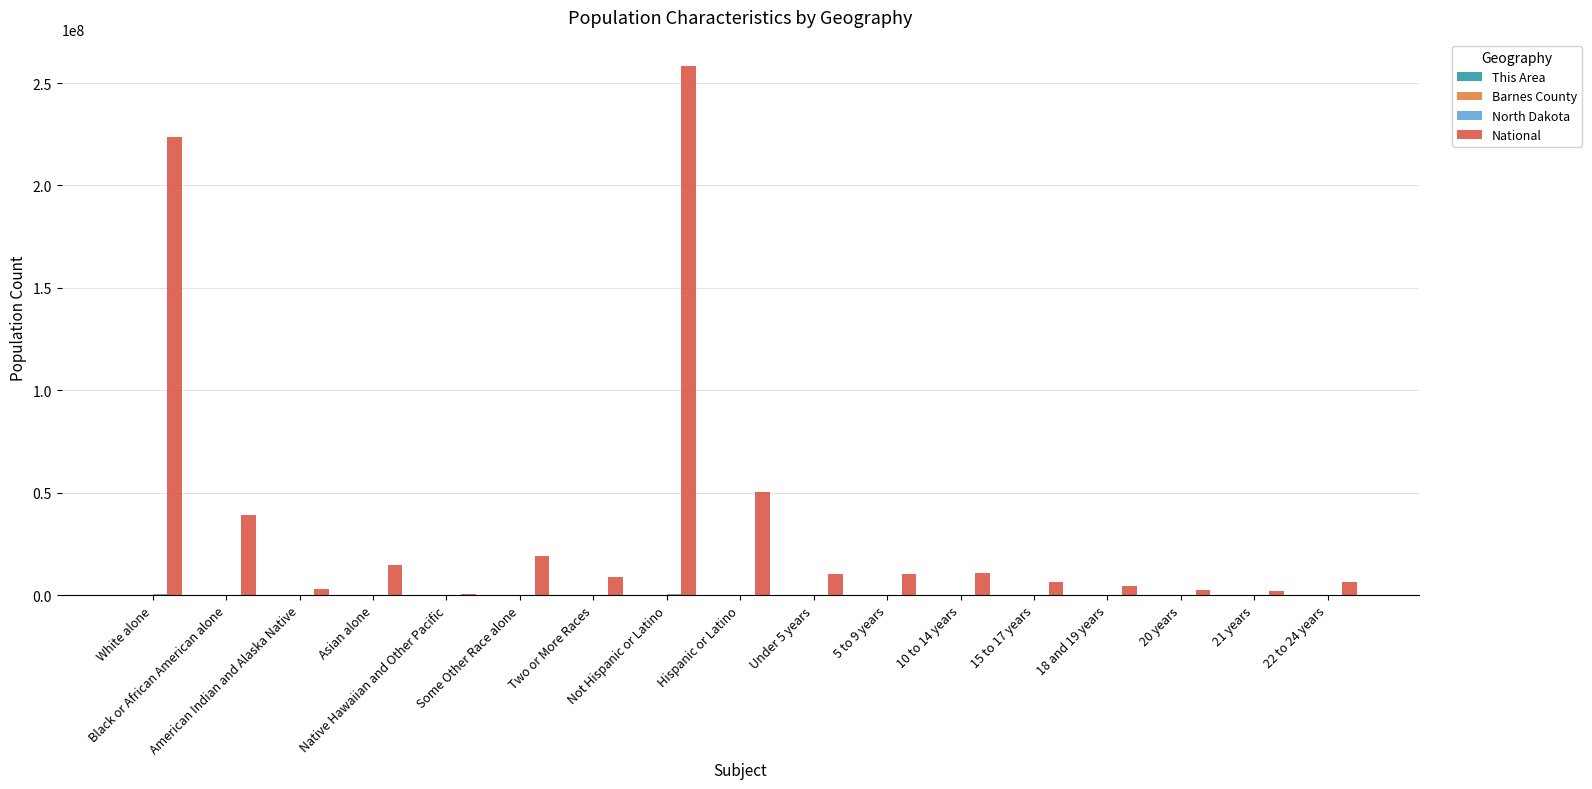

Which series has the largest total across all categories?

National